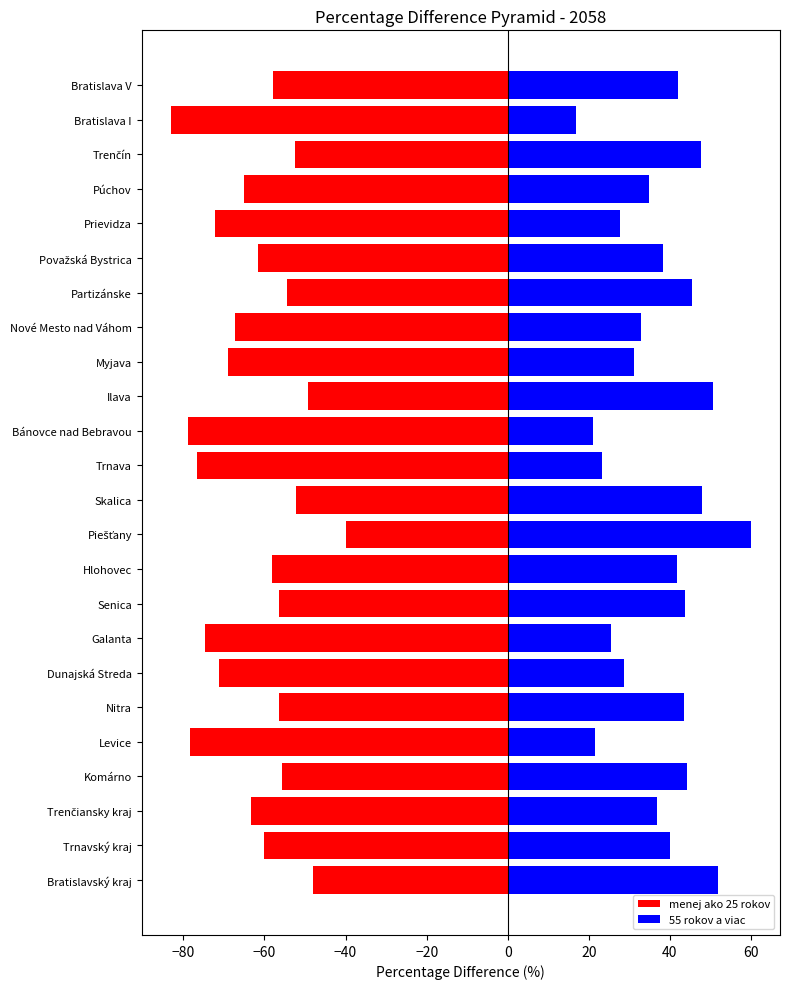

What are all the series names shown in the legend?

menej ako 25 rokov, 55 rokov a viac